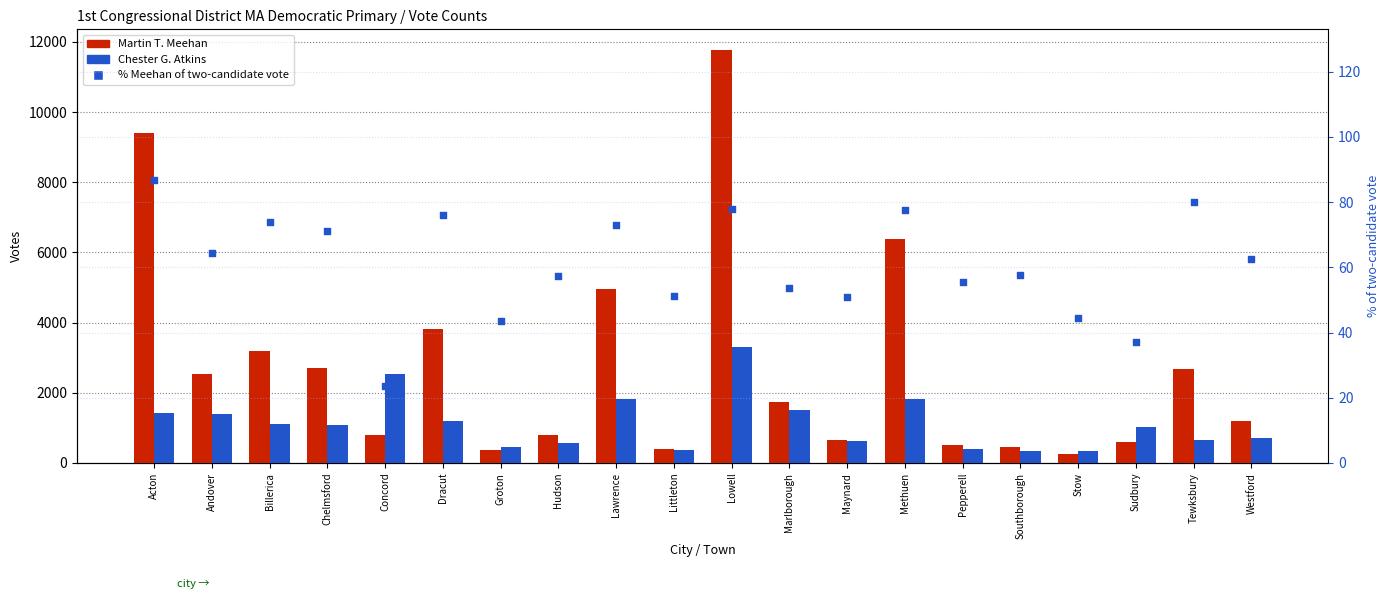

At which category is the sum across all series the highest?

Lowell